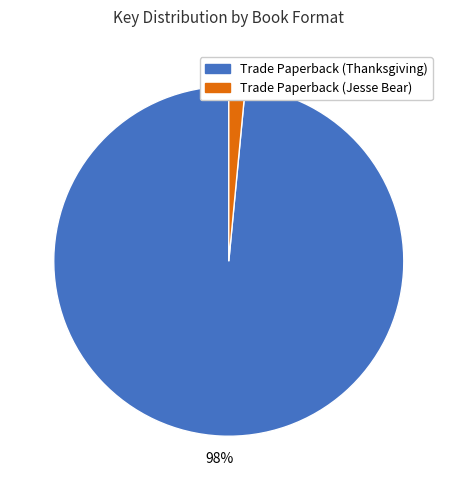

Is it true that Trade Paperback (Jesse Bear) is 7% of the pie?

False